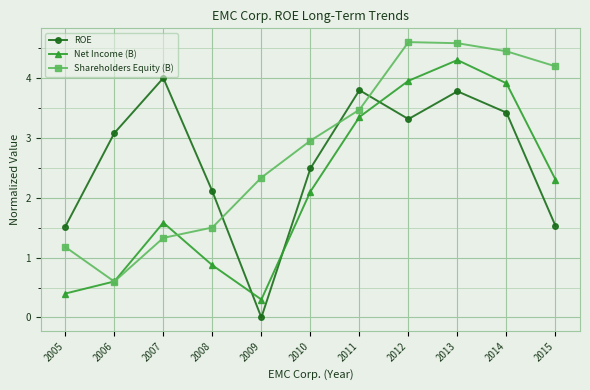

Which series changed the most between 2009 and 2010?

ROE